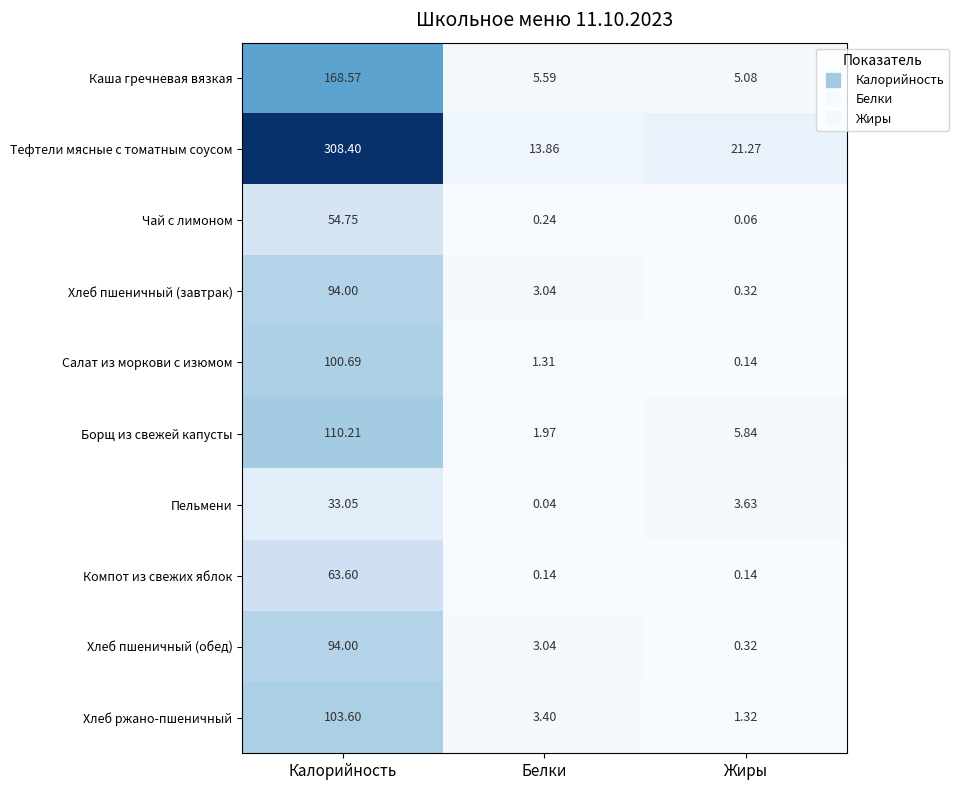

At which label does Салат из моркови с изюмом first exceed 1?

Калорийность